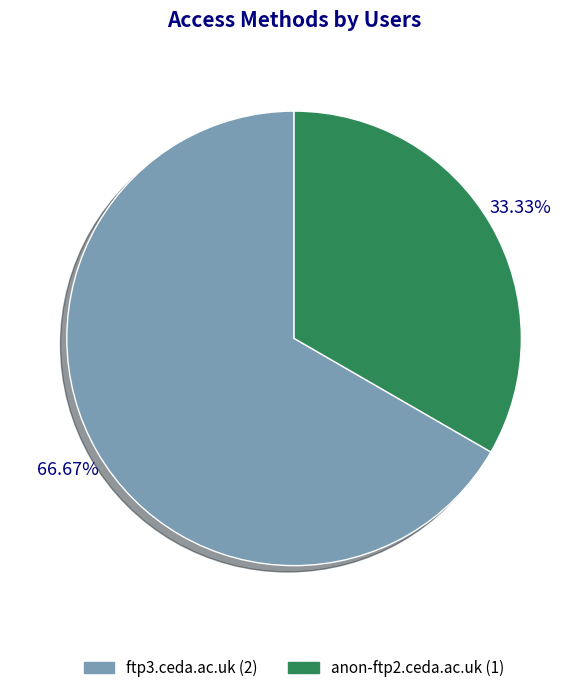

Count the number of slices in the pie.

2